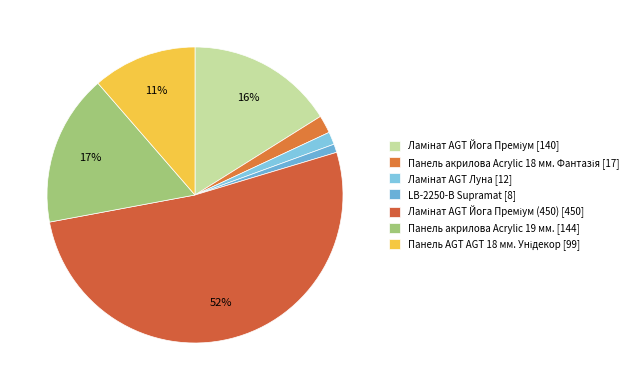

Which category has the smallest portion of the pie?

LB-2250-В Supramat [8]